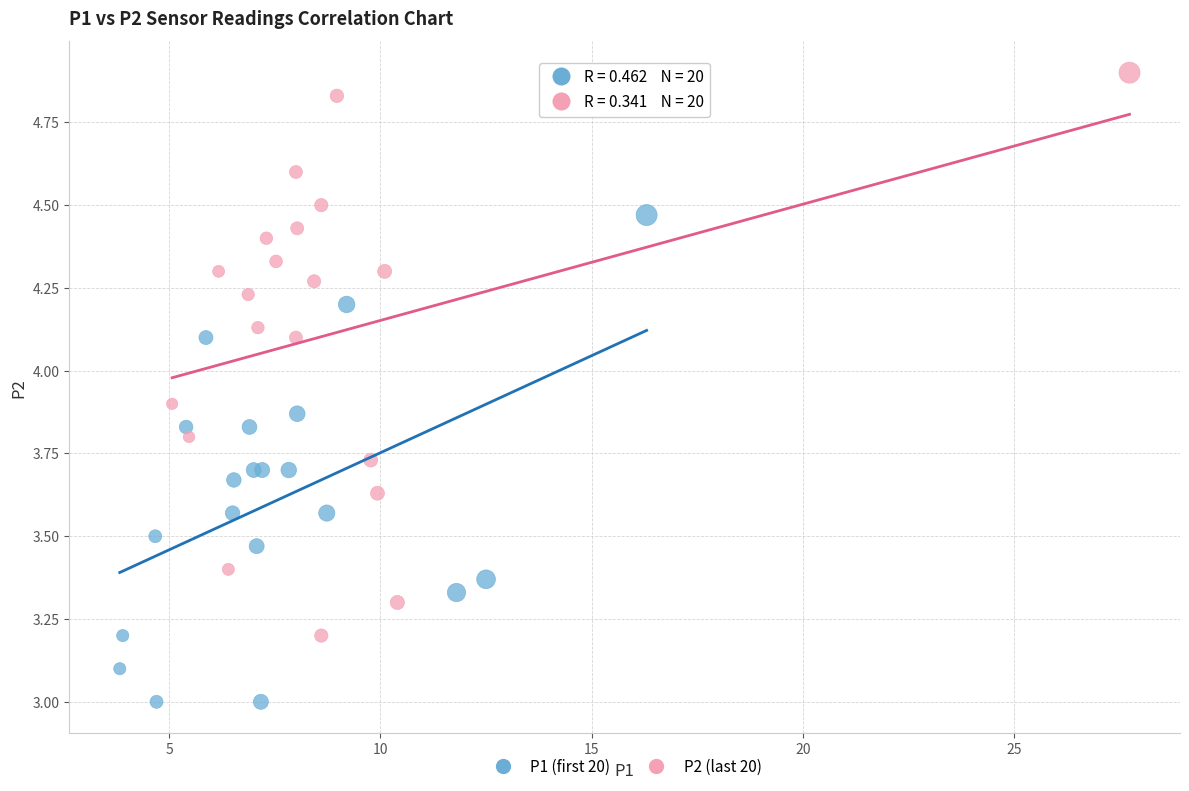

Which series contains the highest Y value?

P2 (last 20)